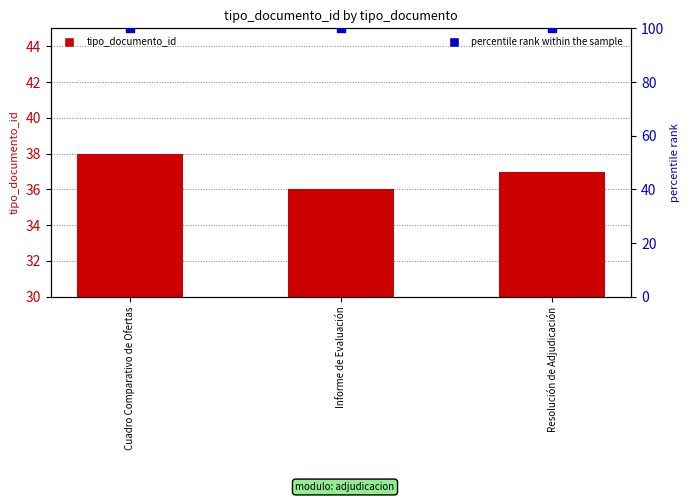

Is the value of tipo_documento_id at Cuadro Comparativo de Ofertas greater than the value of percentile rank within the sample at Cuadro Comparativo de Ofertas?

No